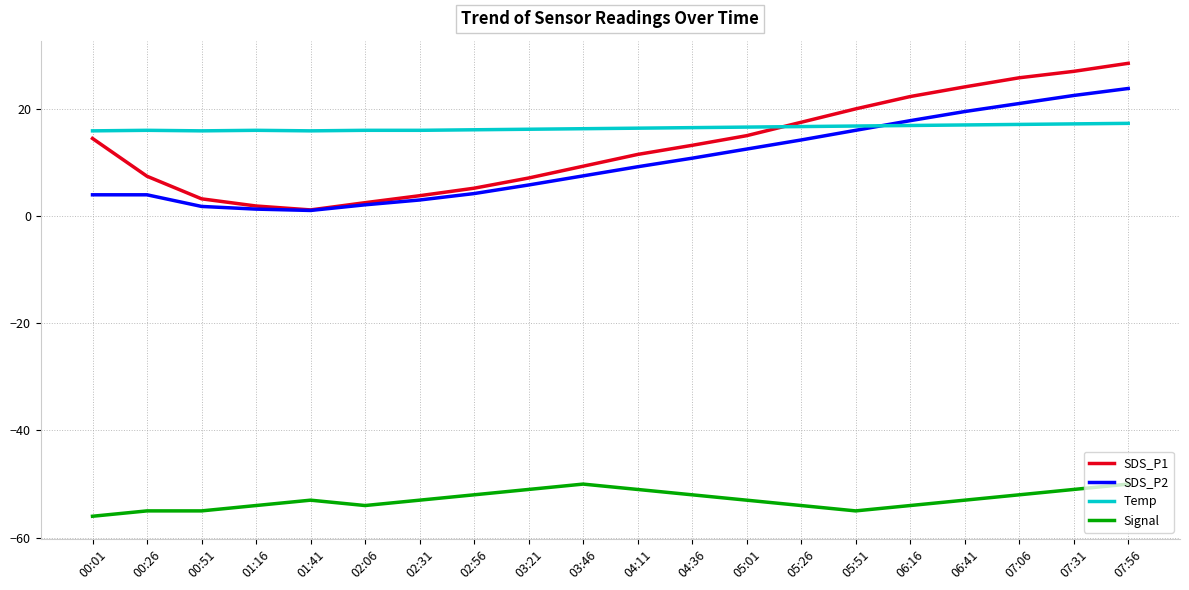

Count the number of data series in this chart.

4